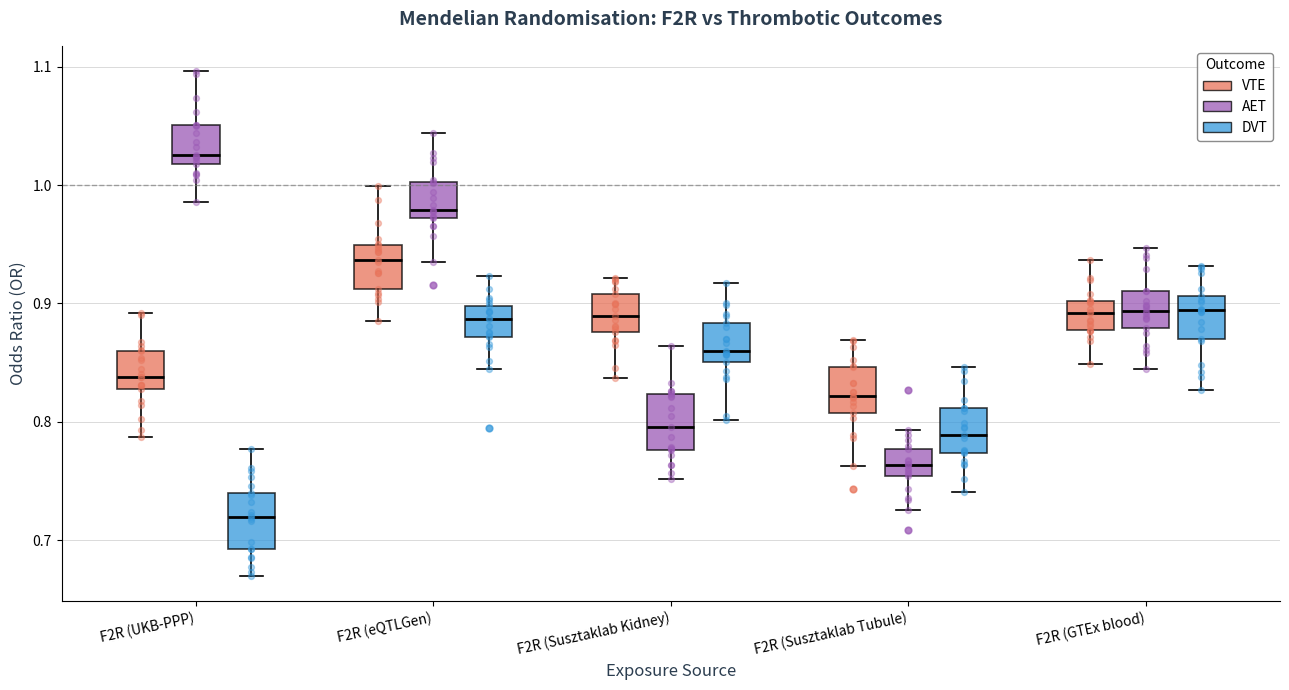

Where does the median line of the box for F2R (Susztaklab Kidney) (AET) sit on the y-axis? The values are not printed on the chart, so give them approximately, as read against the axis.

0.80